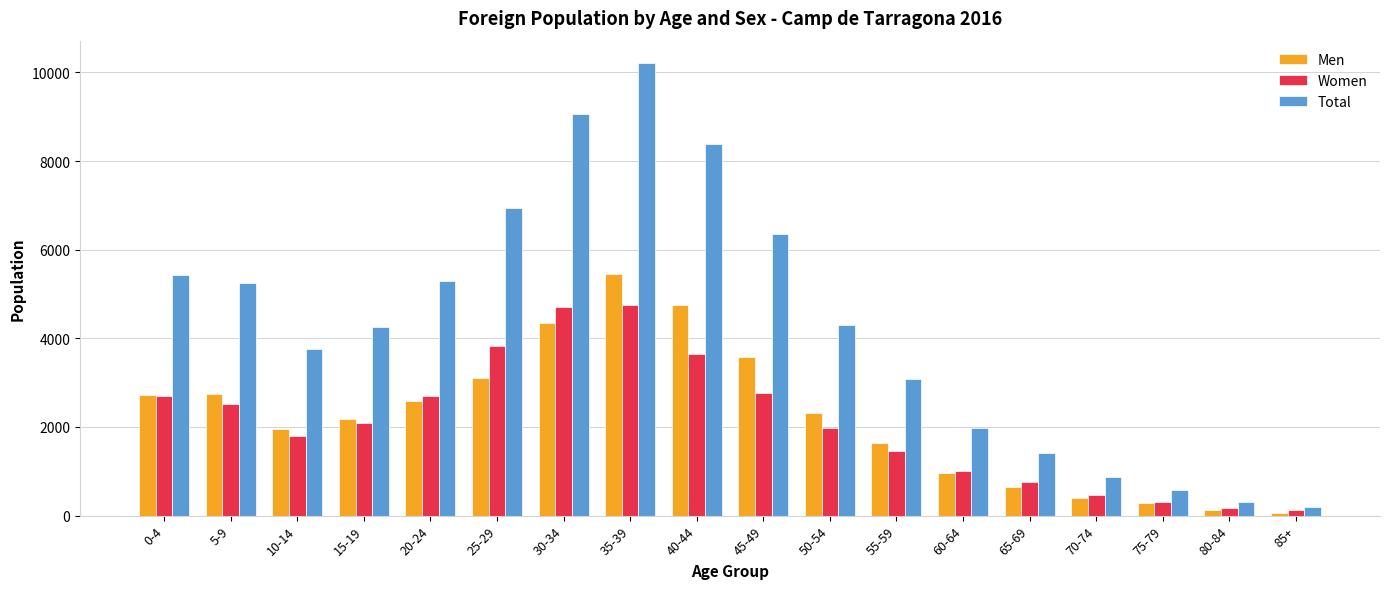

What position from the left is 60-64?

13